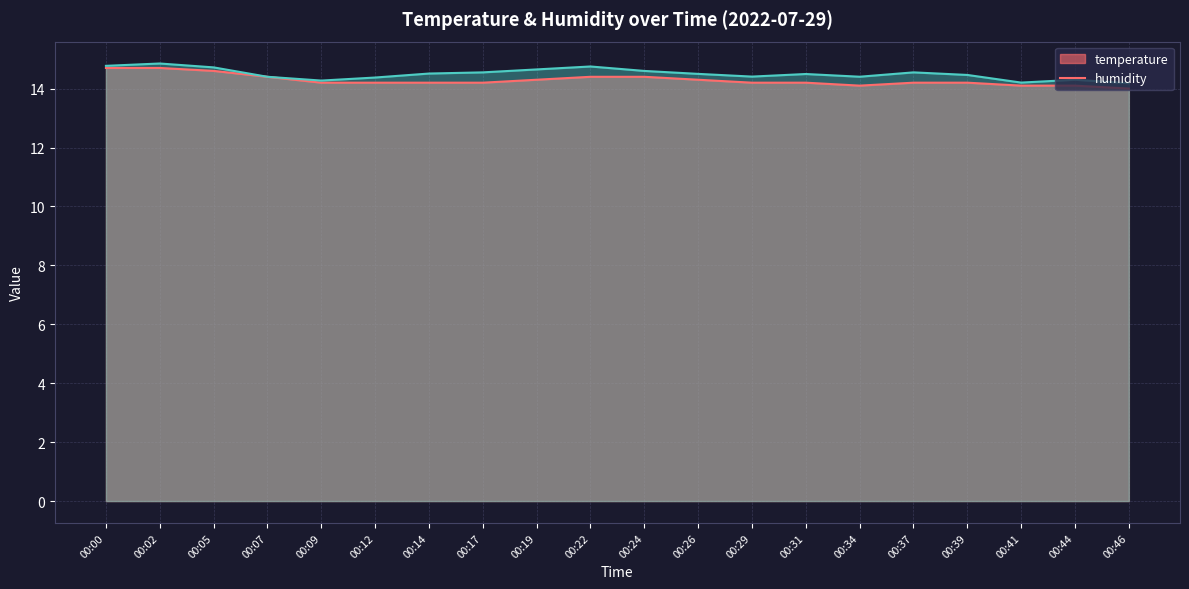

List the labels in order of value, smallest first.

00:46, 00:34, 00:41, 00:44, 00:09, 00:12, 00:14, 00:17, 00:29, 00:31, 00:37, 00:39, 00:19, 00:26, 00:07, 00:22, 00:24, 00:05, 00:00, 00:02